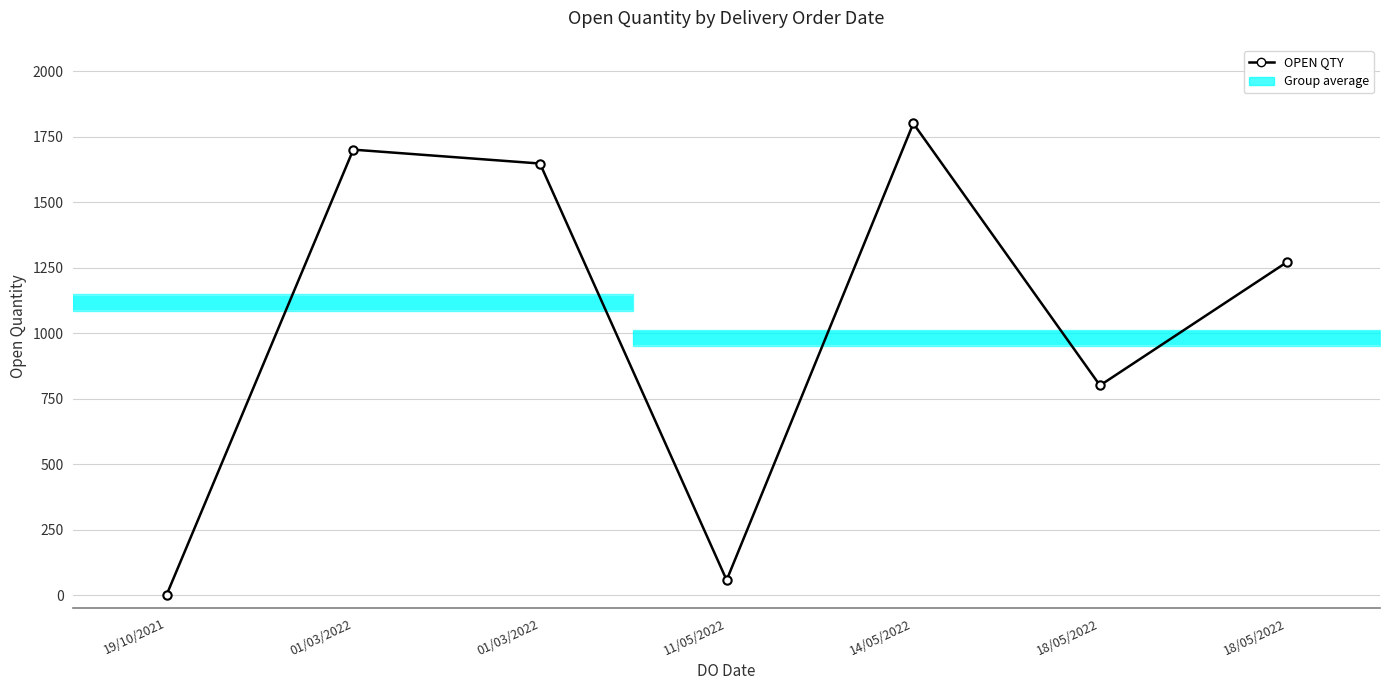

At which category does the chart reach its peak across all series?

14/05/2022